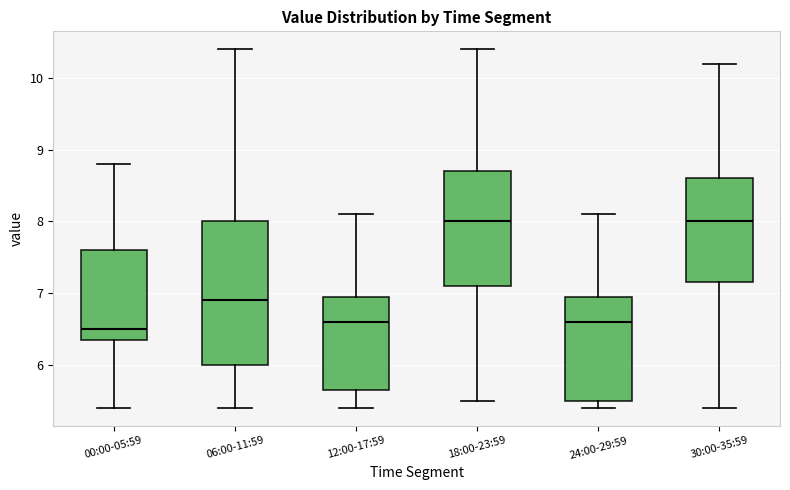

Comparing the boxes themselves (not the whiskers), which one is the tallest?

06:00-11:59